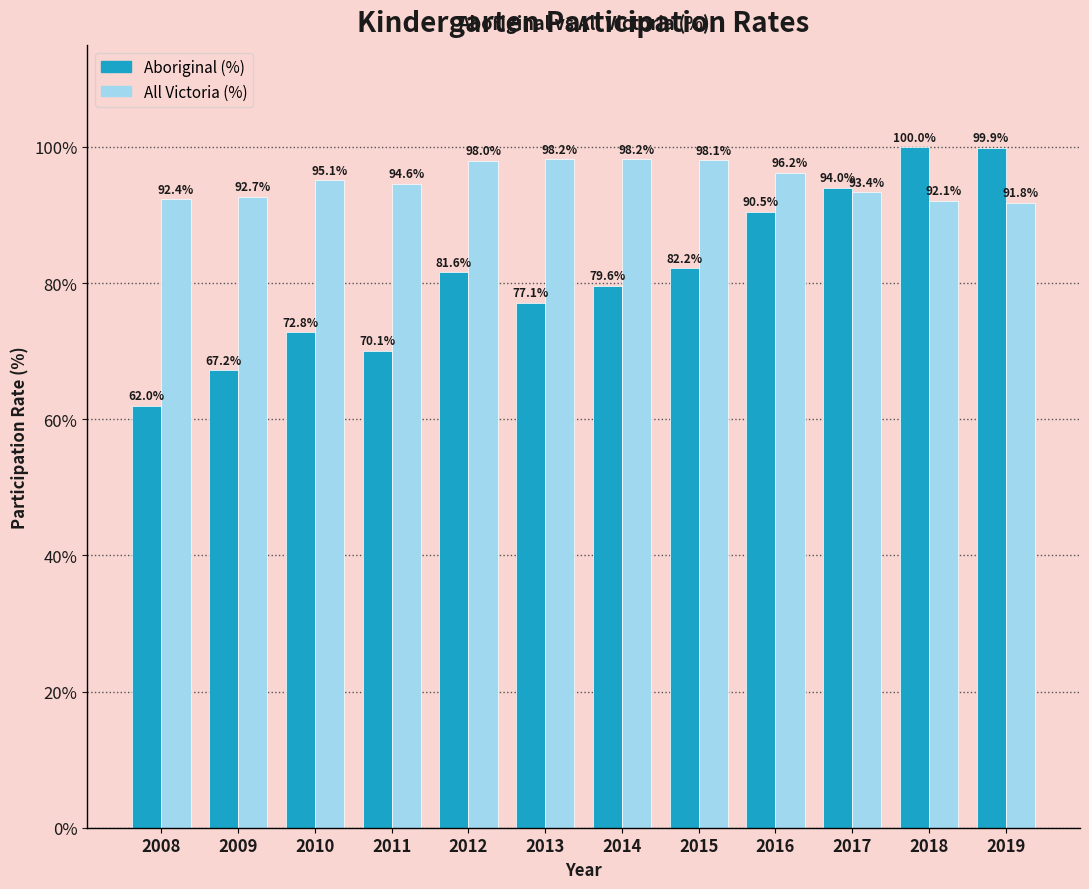

Are the bars grouped side by side (vs. stacked)?

Yes